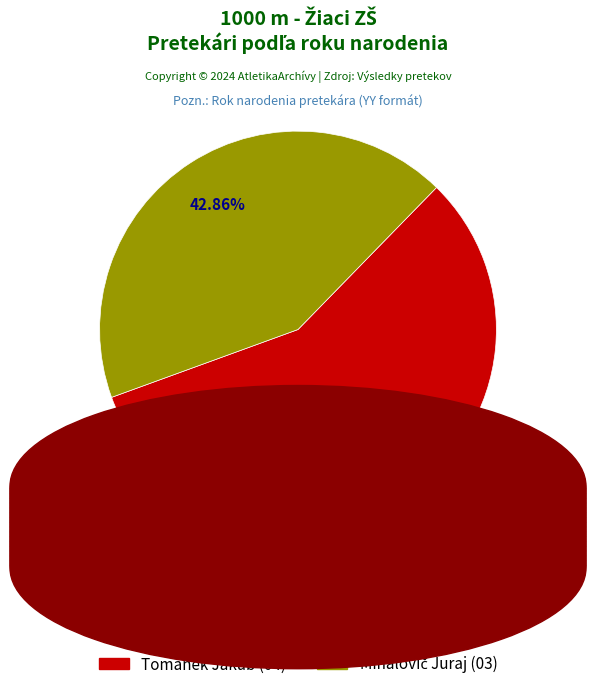

How many slices are in this pie chart?

2